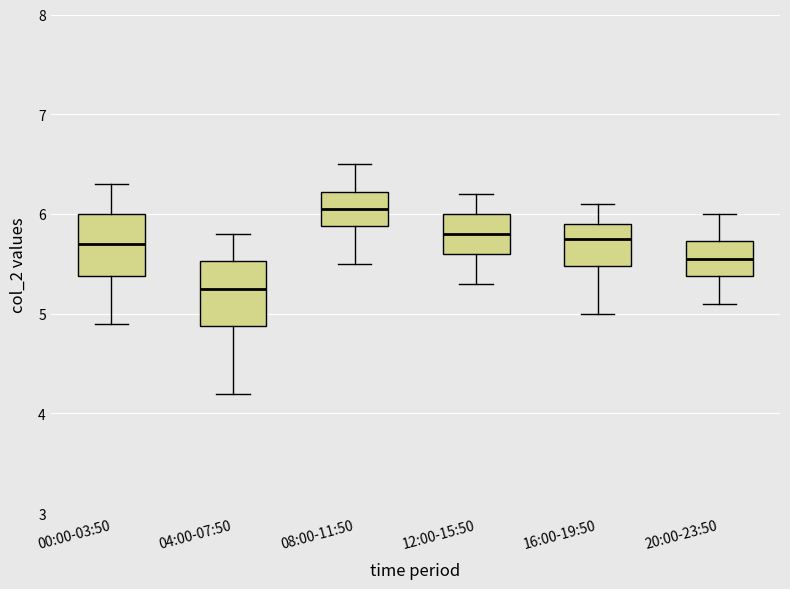

Which box has the highest median line?

08:00-11:50